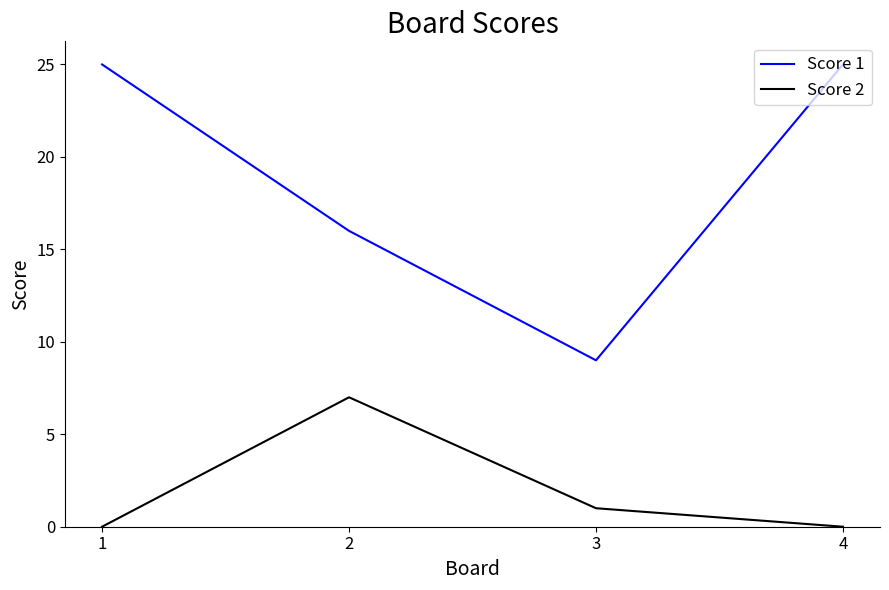

What are all the series names shown in the legend?

Score 1, Score 2